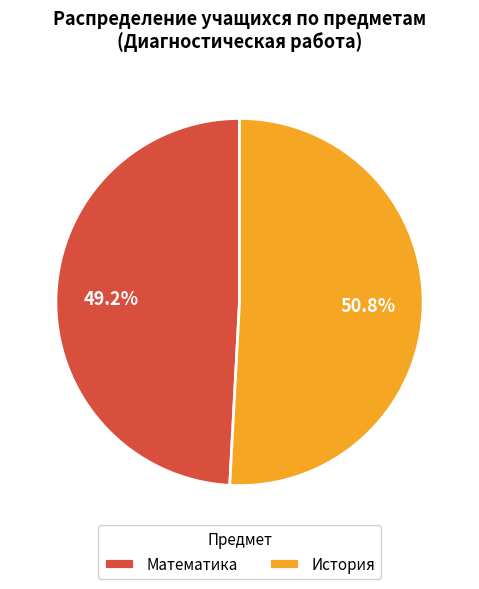

To the nearest percent, what is the difference between the largest and smallest slice percentages?

2%